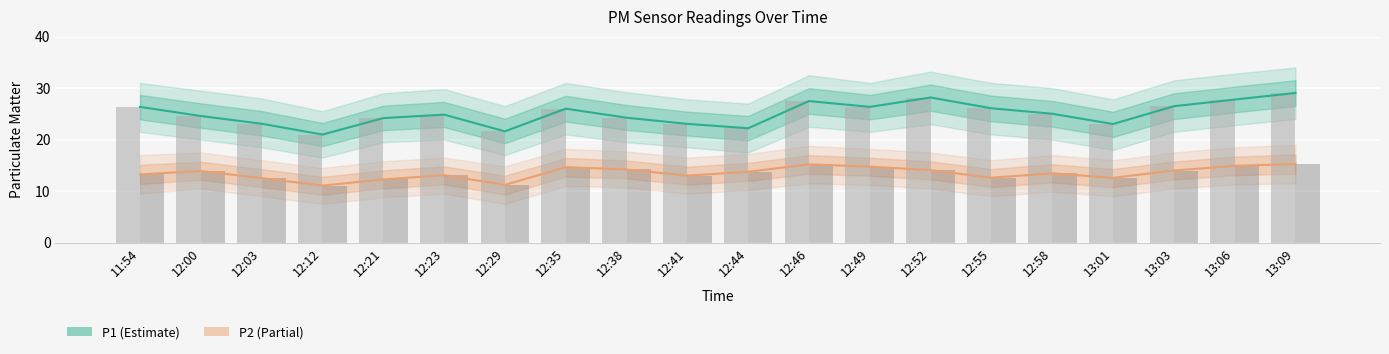

Which category has the highest value across all series?

13:09